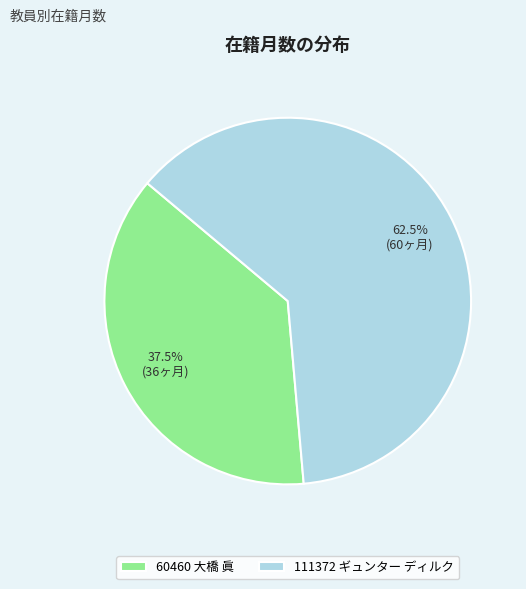

Which has a higher value, 60460 大橋 眞 or 111372 ギュンター ディルク?

111372 ギュンター ディルク